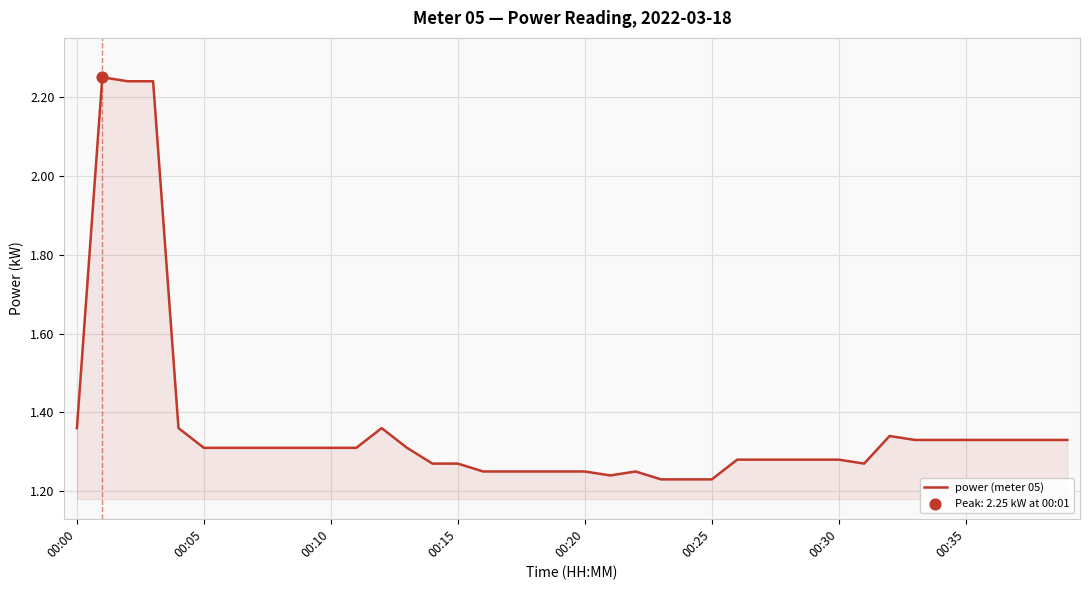

What is the difference between the maximum and minimum values?

1.0